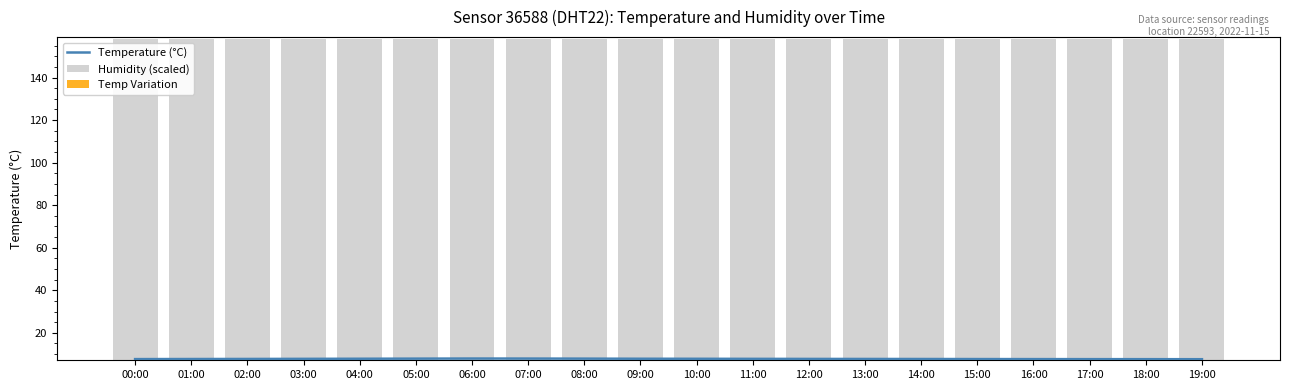

Is the value of Temp Variation at 07:00 greater than the value of Temperature (°C) at 10:00?

No